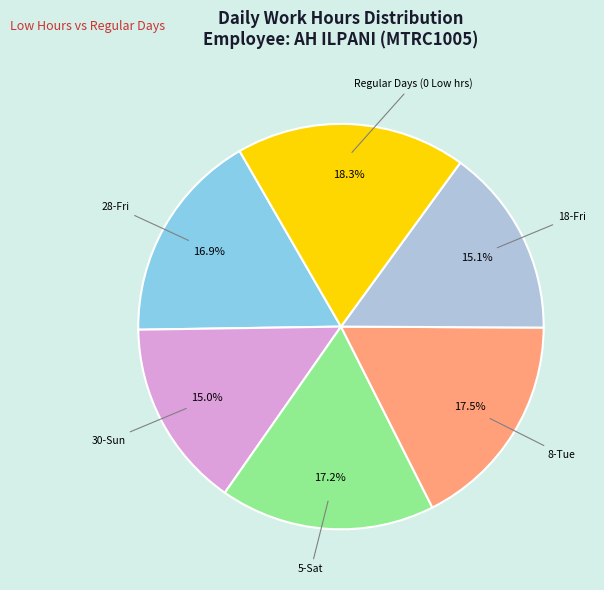

Is there a majority slice in this chart?

No